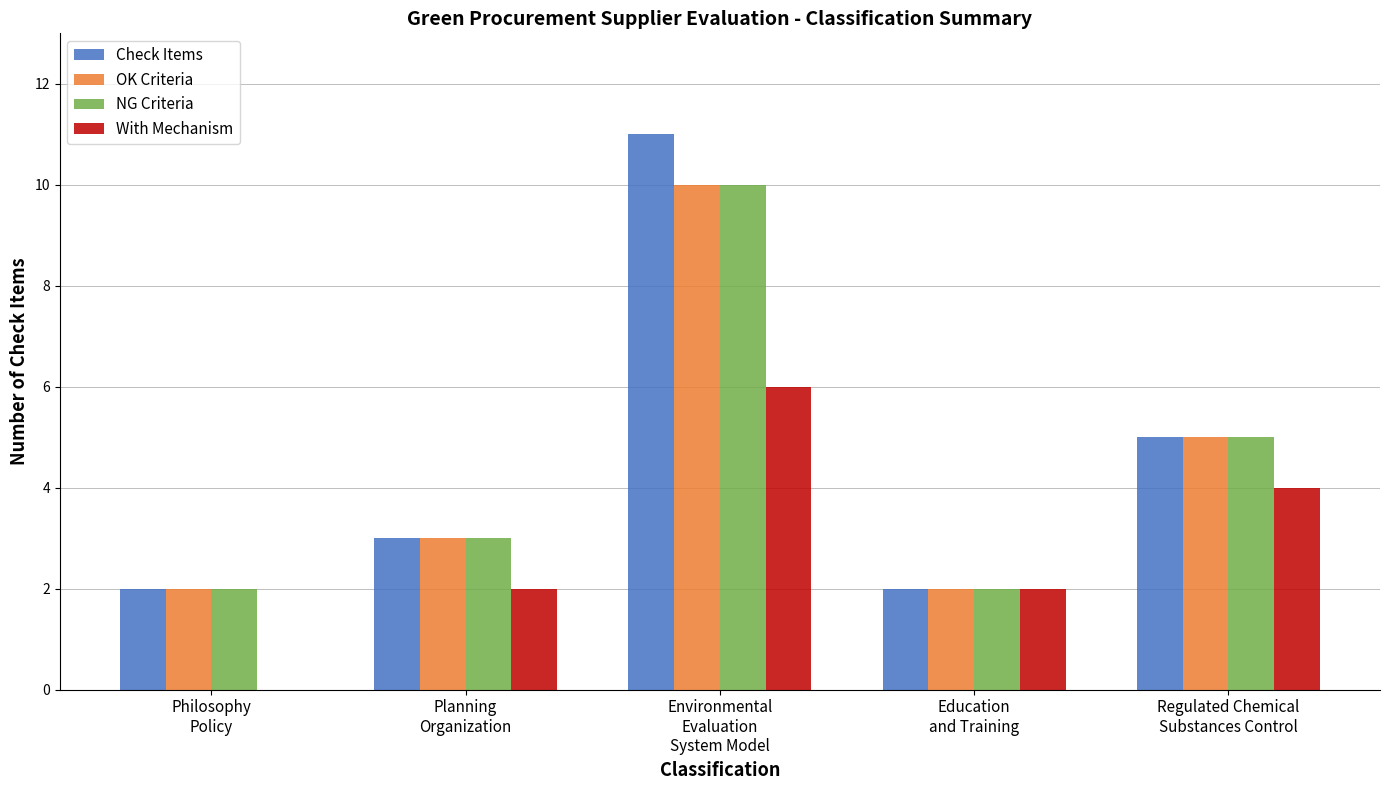

Which category has the highest value across all series?

Environmental
Evaluation
System Model